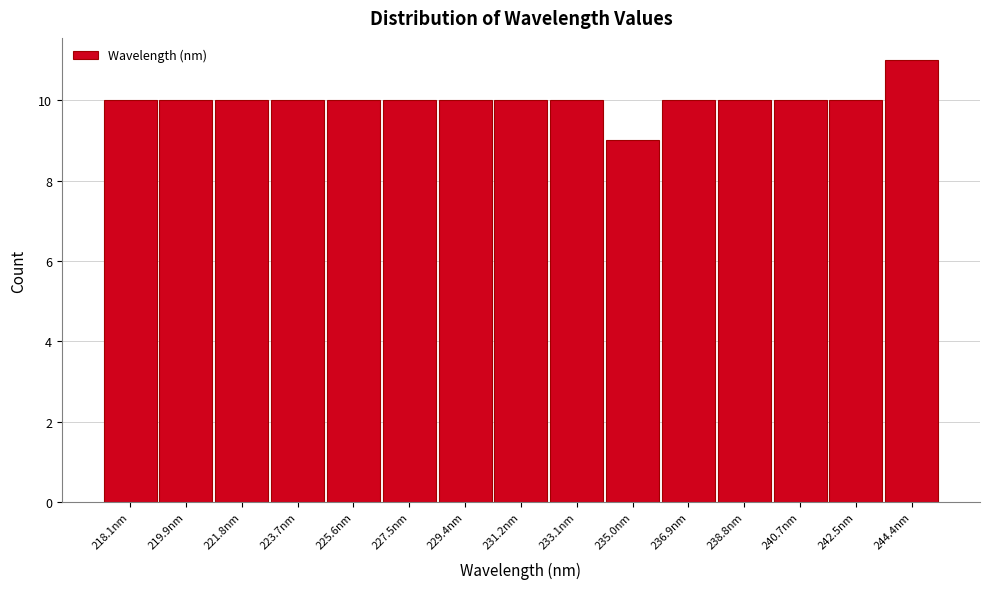

Reading left to right, transcribe all the data shown in this chart.

10	10	10	10	10	10	10	10	10	9	10	10	10	10	11